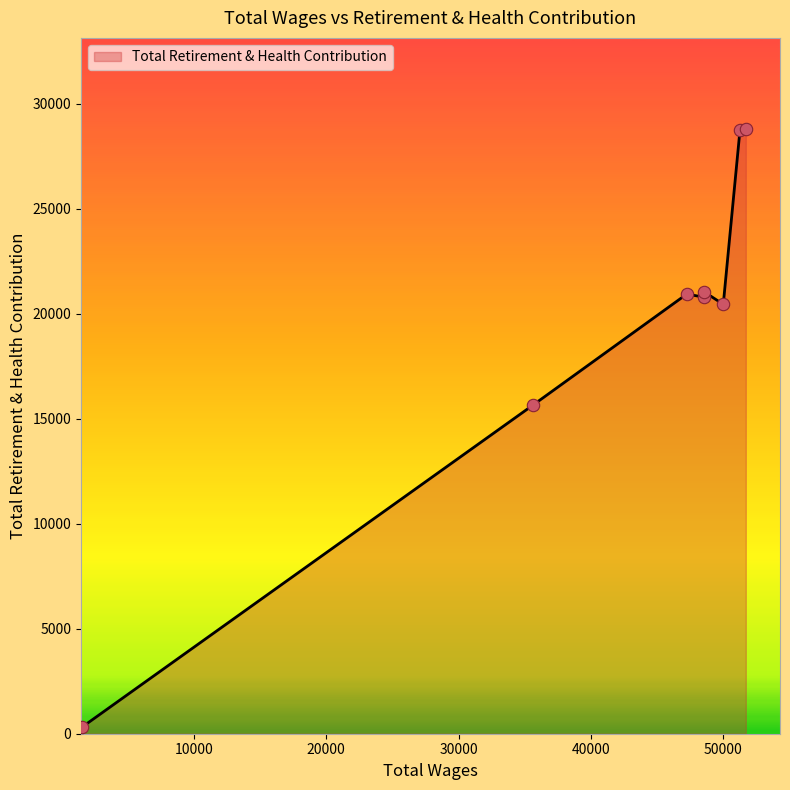

What is the greatest value displayed?

28814